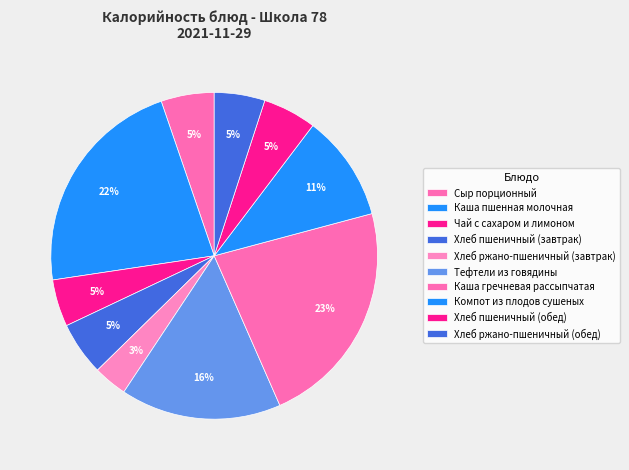

How many segments does this pie chart have?

10